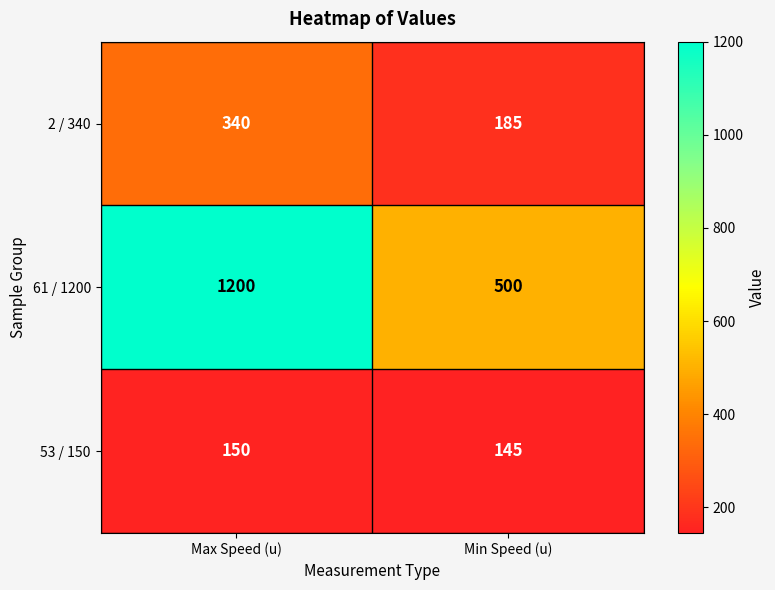

Which series has the largest range (max minus min)?

61 / 1200